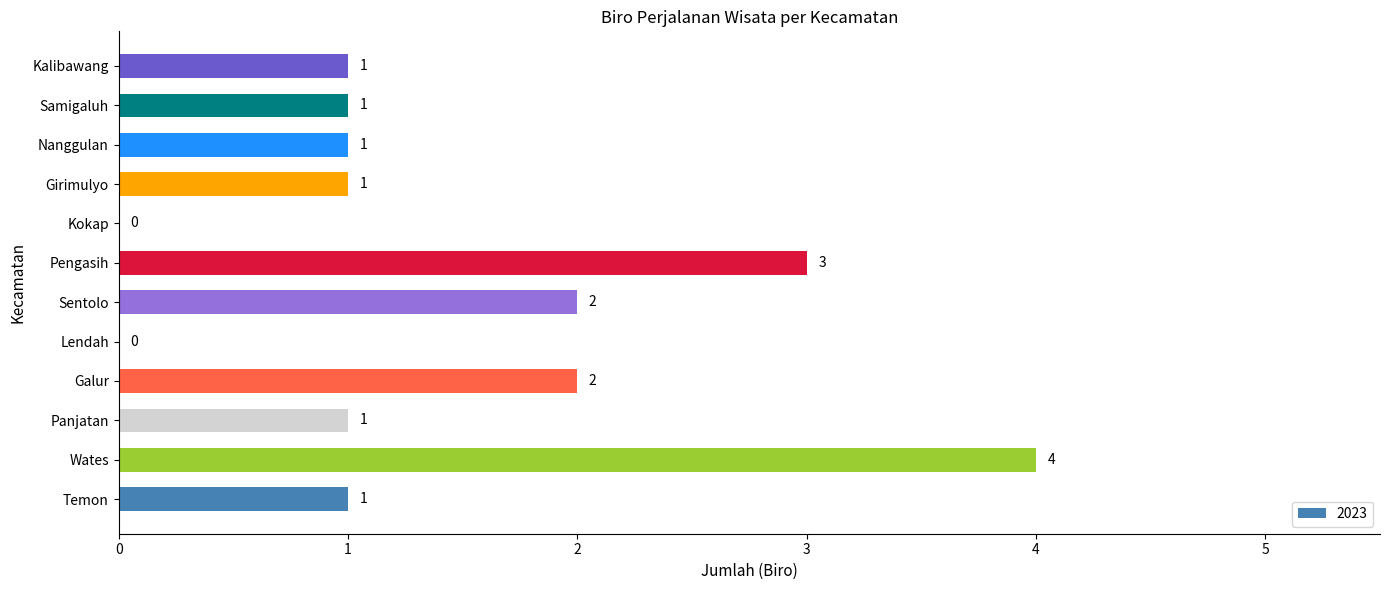

How many positive values are there?

10